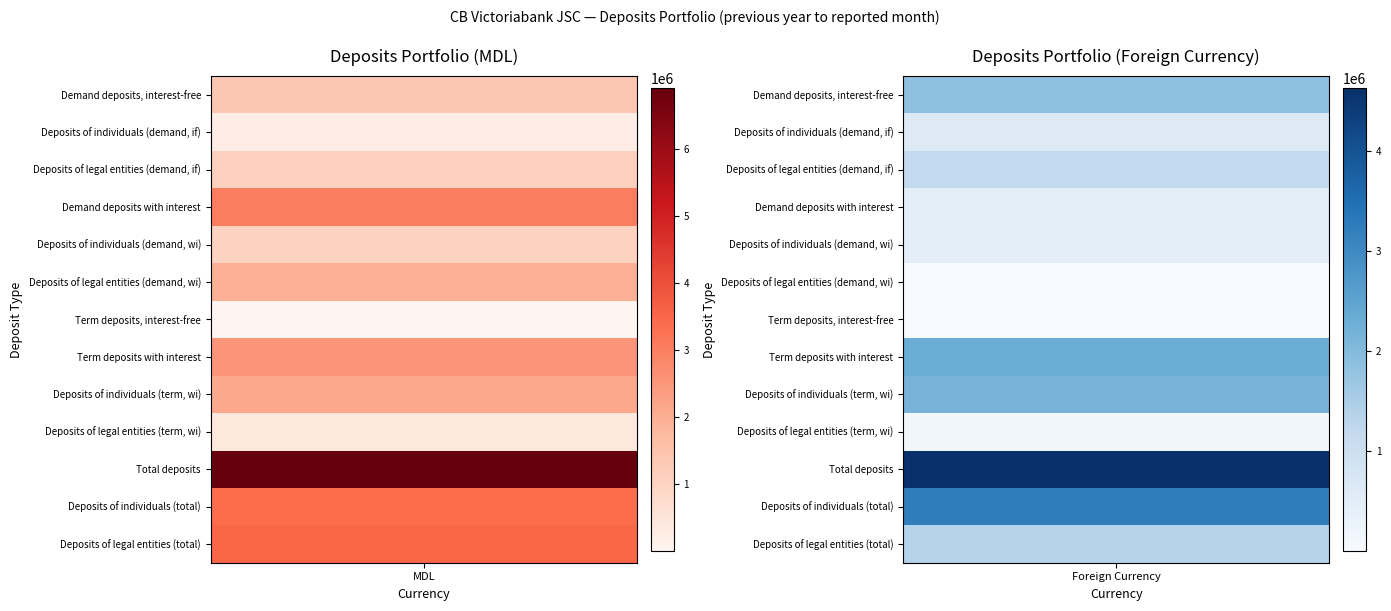

The value of Deposits of legal entities (term, wi) at 1 is 156737.5. True or false?

True